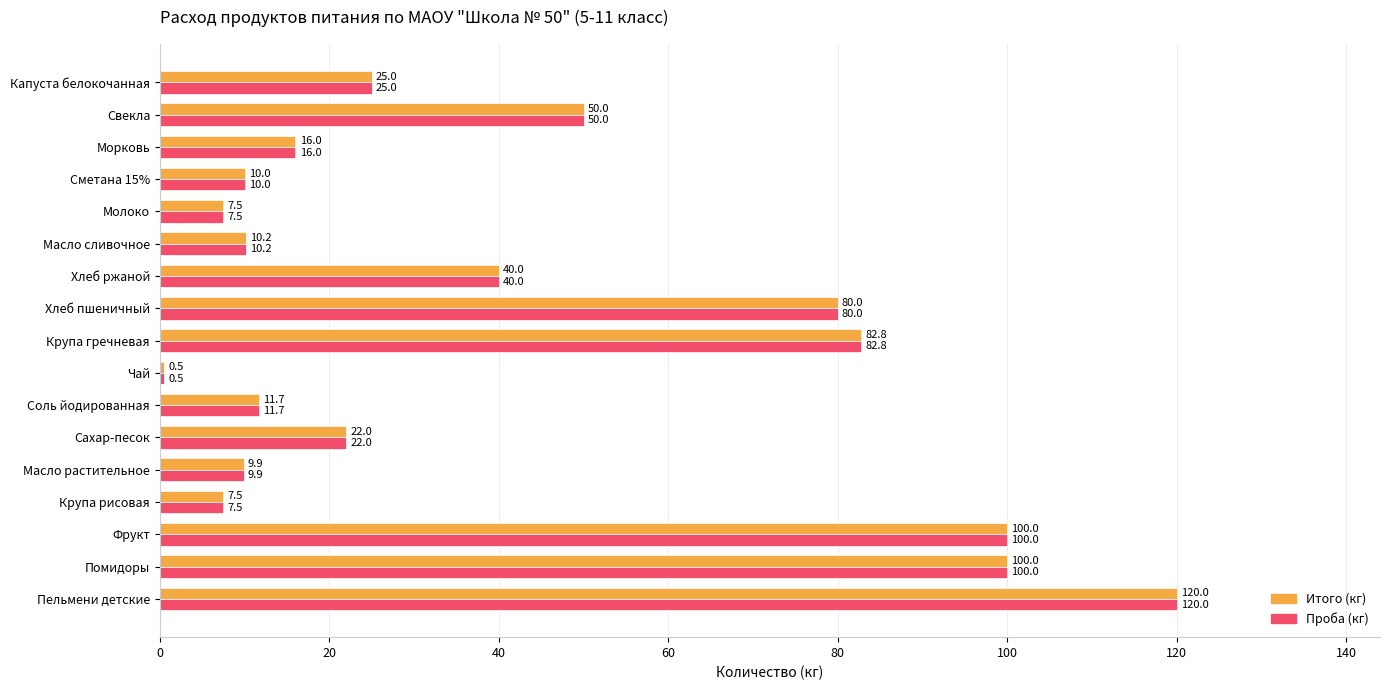

Where is Итого (кг) nearest to the value 60?

Свекла